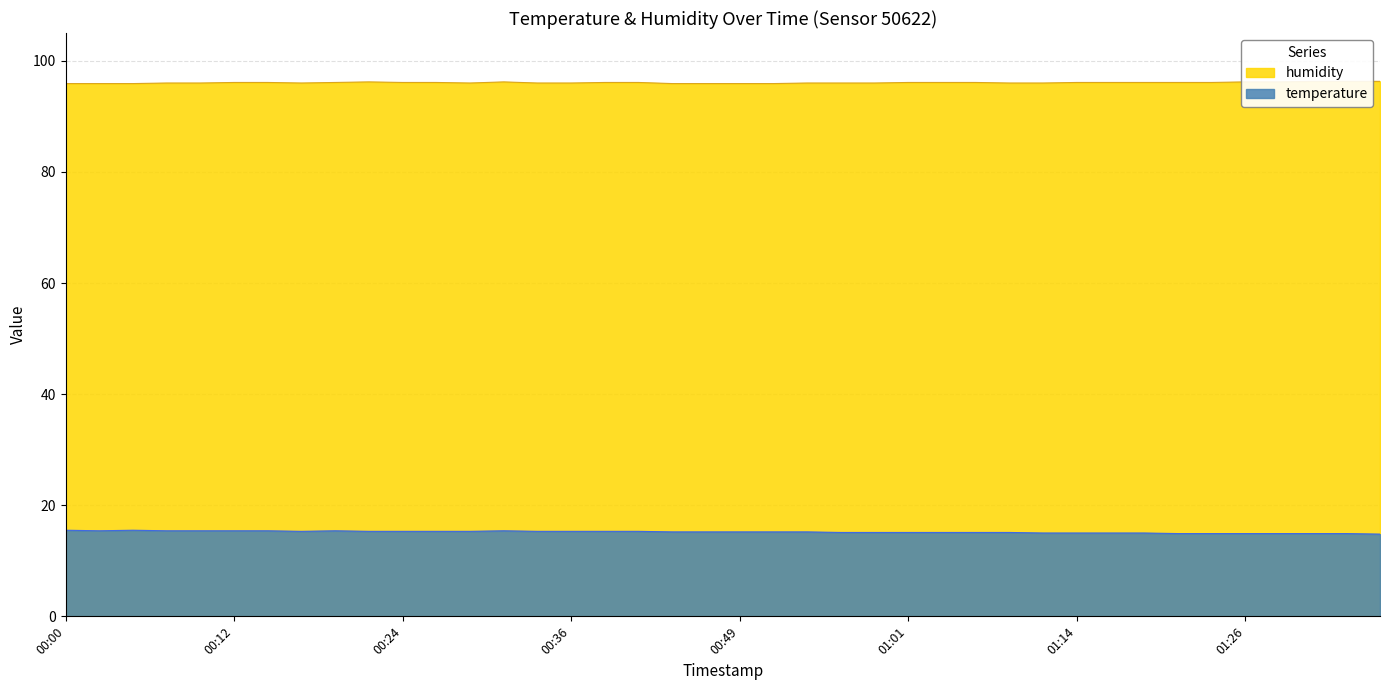

What is the label of the 30th point from the left?

01:11